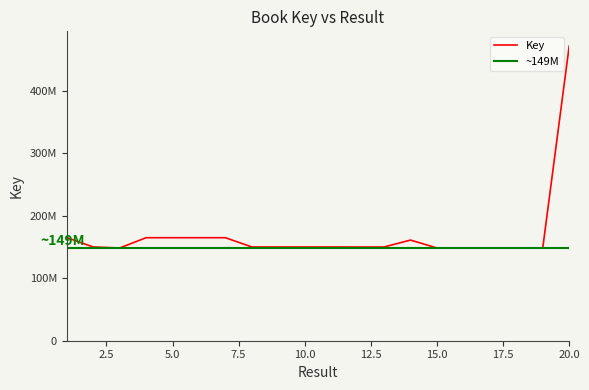

Approximately how many times larger is the value at 11 compared to 4?

0.9